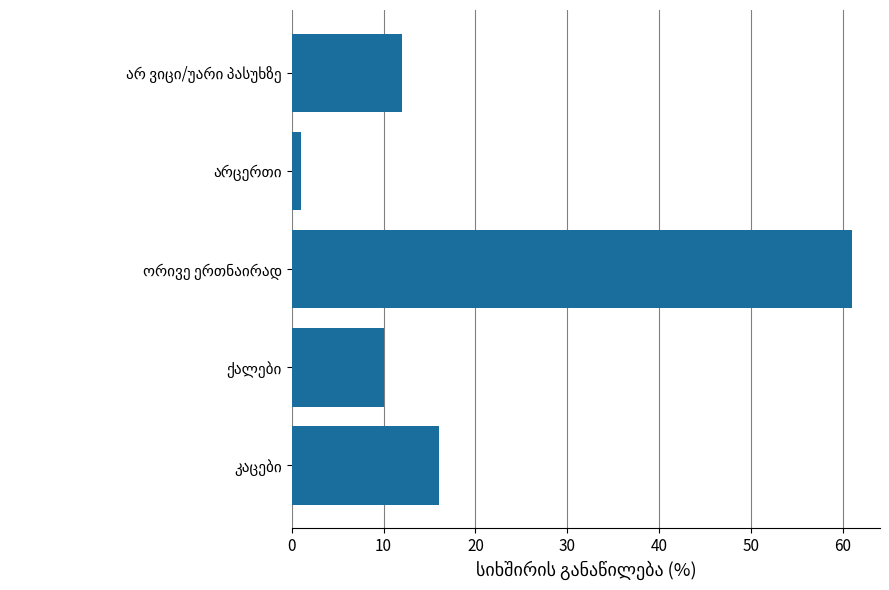

What is the average value?

20